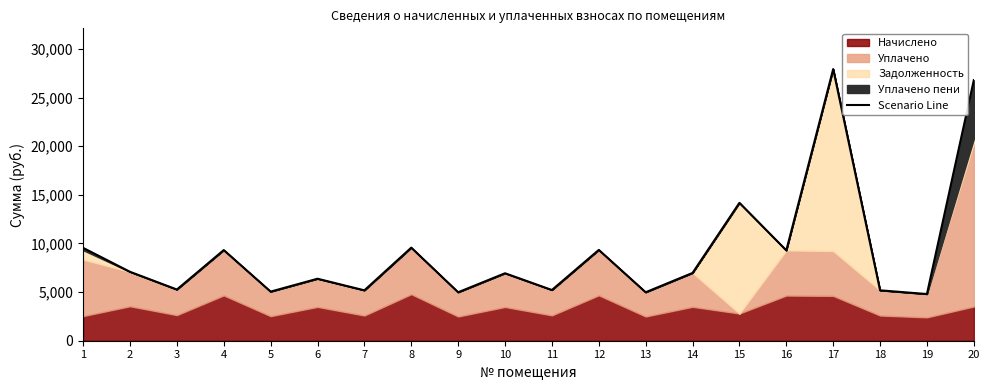

What is the sum of all values?

184031.5